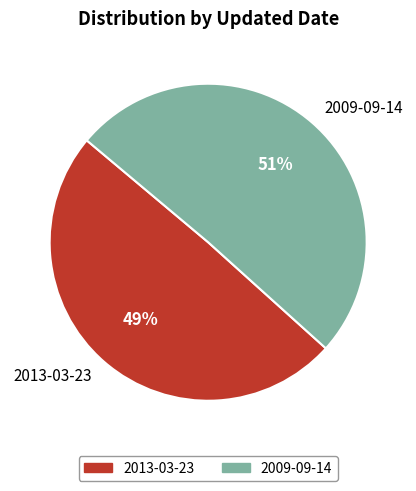

Which category has the smallest portion of the pie?

2013-03-23